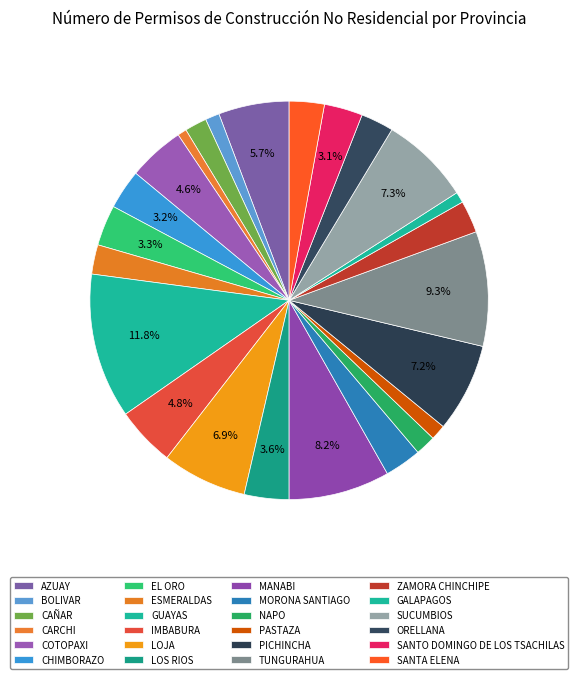

Is it true that GUAYAS is 1% of the pie?

False